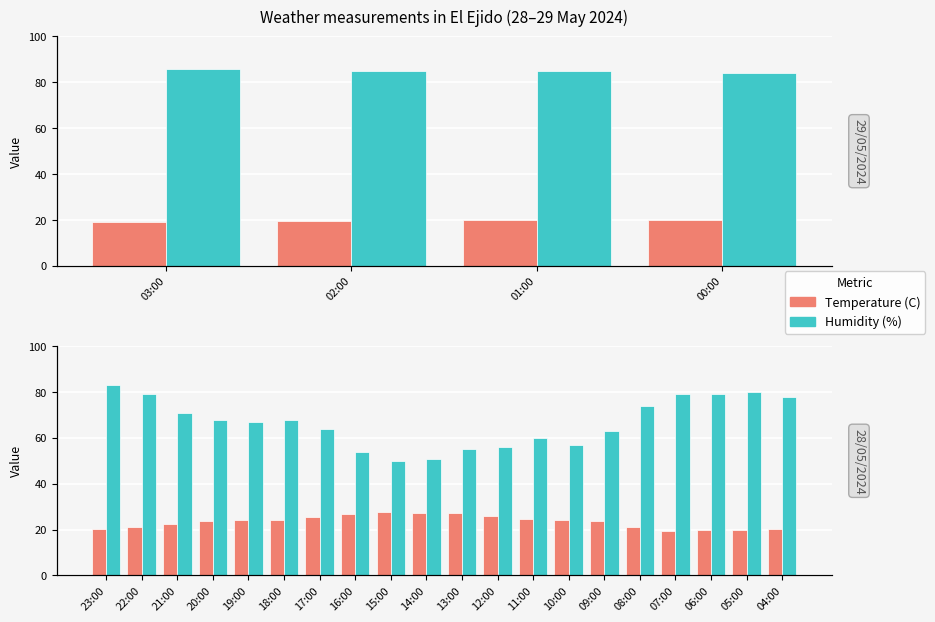

What is the maximum value for Temperature (C)?

27.5